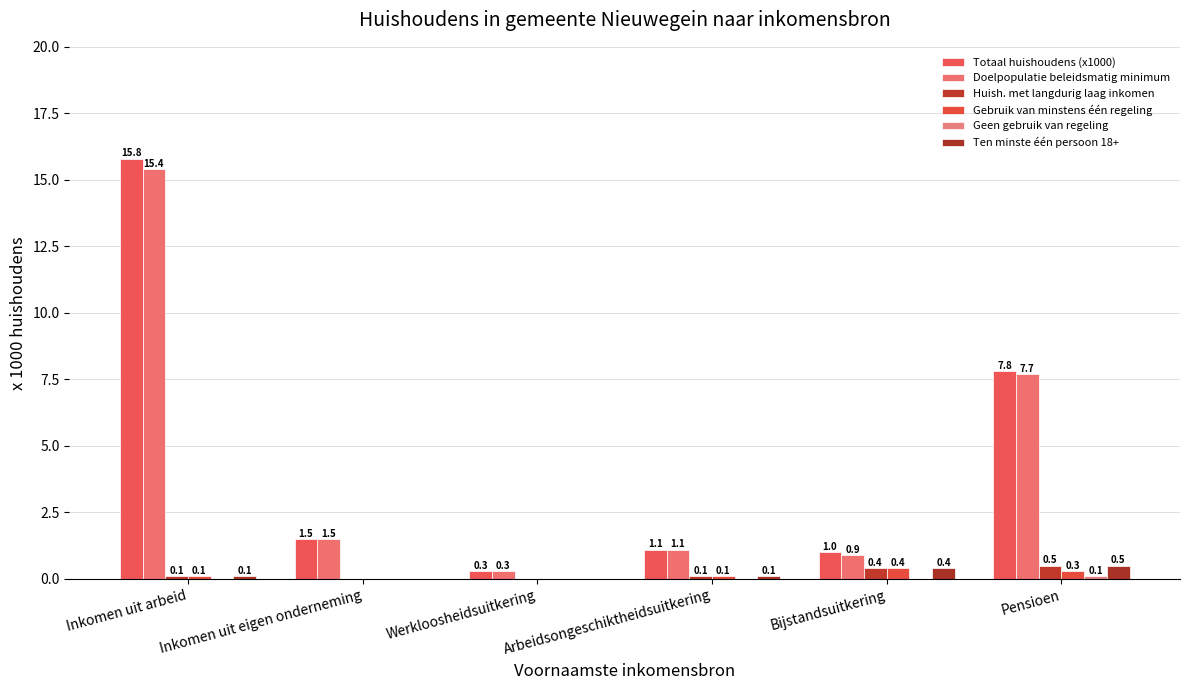

Which series changed the most between Werkloosheidsuitkering and Pensioen?

Totaal huishoudens (x1000)